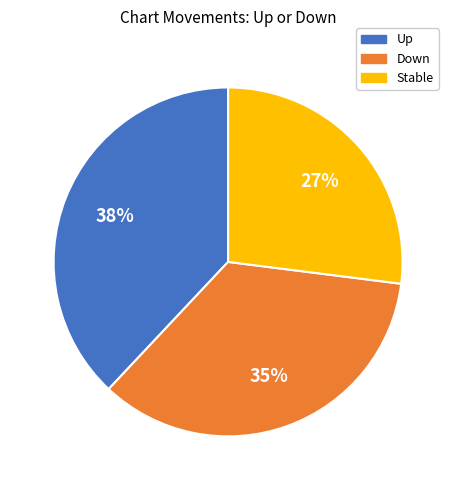

To the nearest percent, what is the difference between the largest and smallest slice percentages?

11%